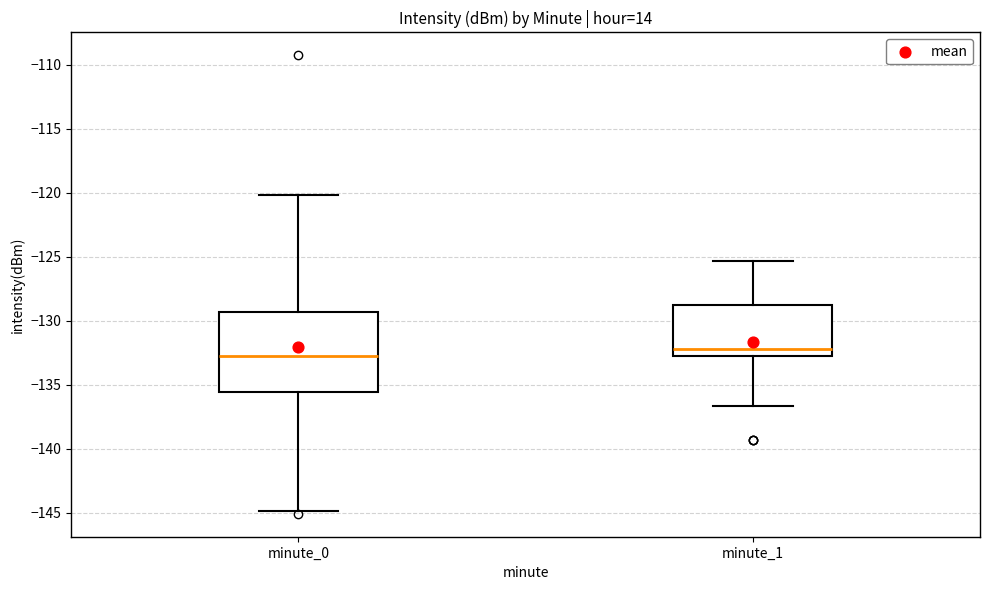

Which box's median line is the highest?

minute_1